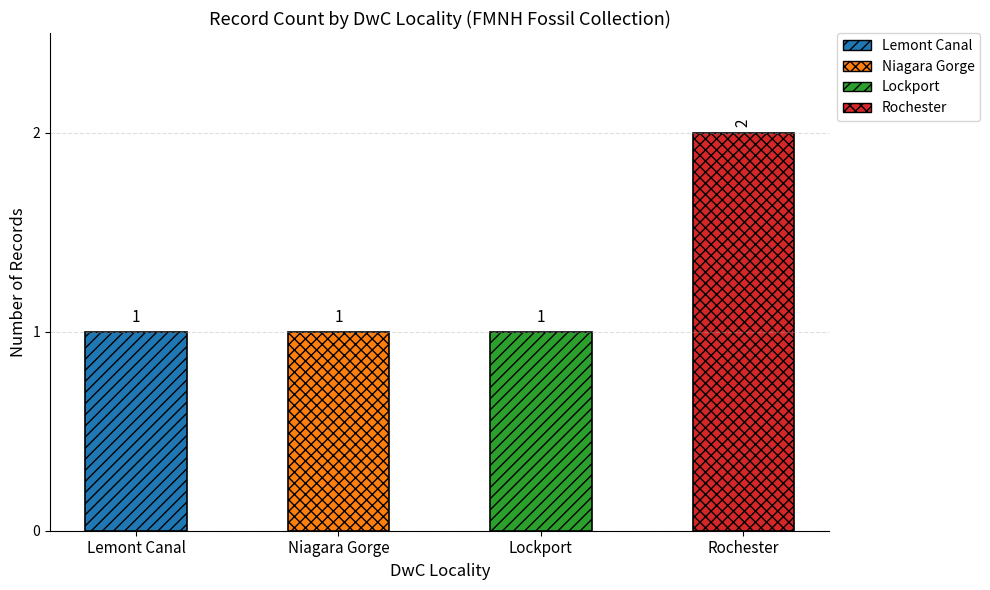

What is the sum of the values at Rochester and Lockport?

3